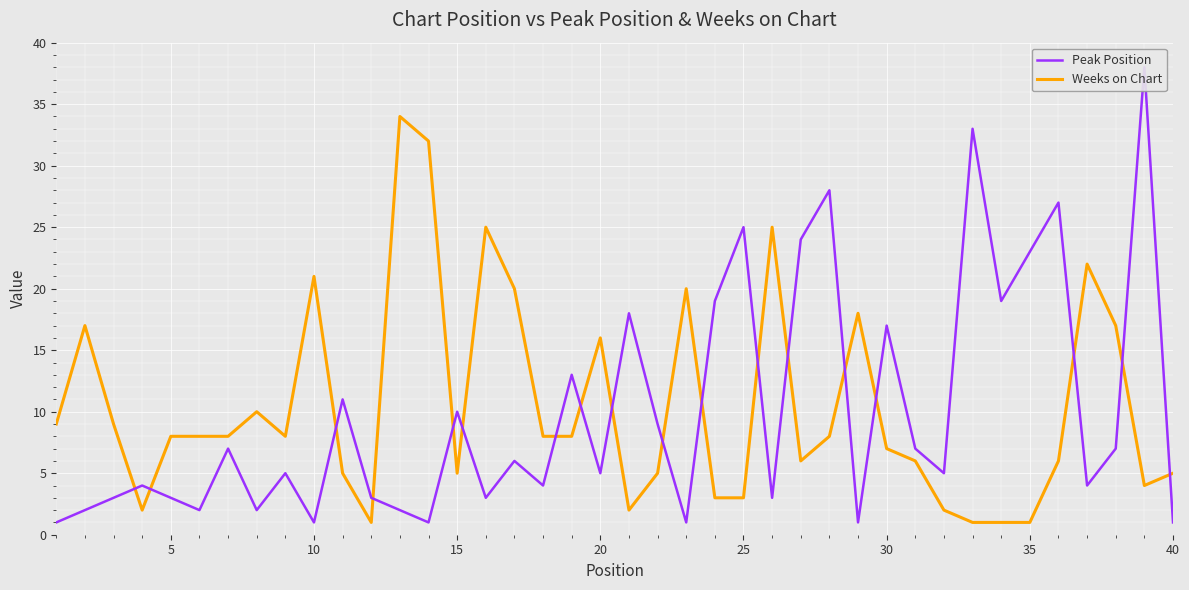

What is the maximum value for Weeks on Chart?

34